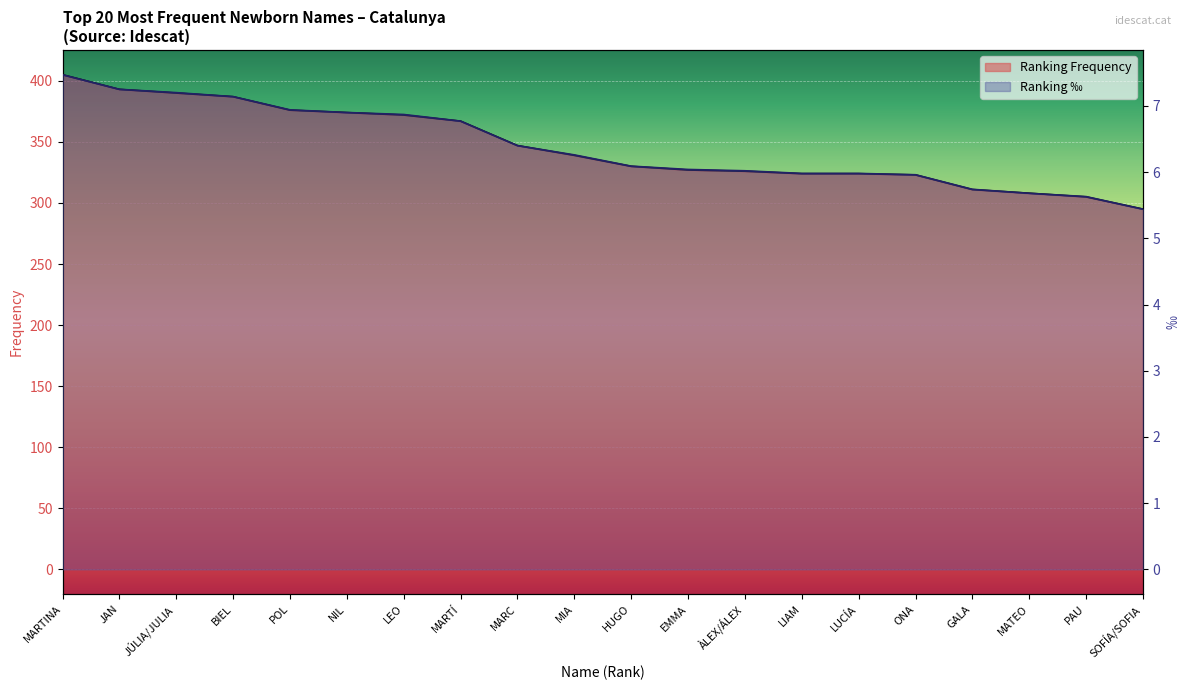

What position from the left is MIA?

10